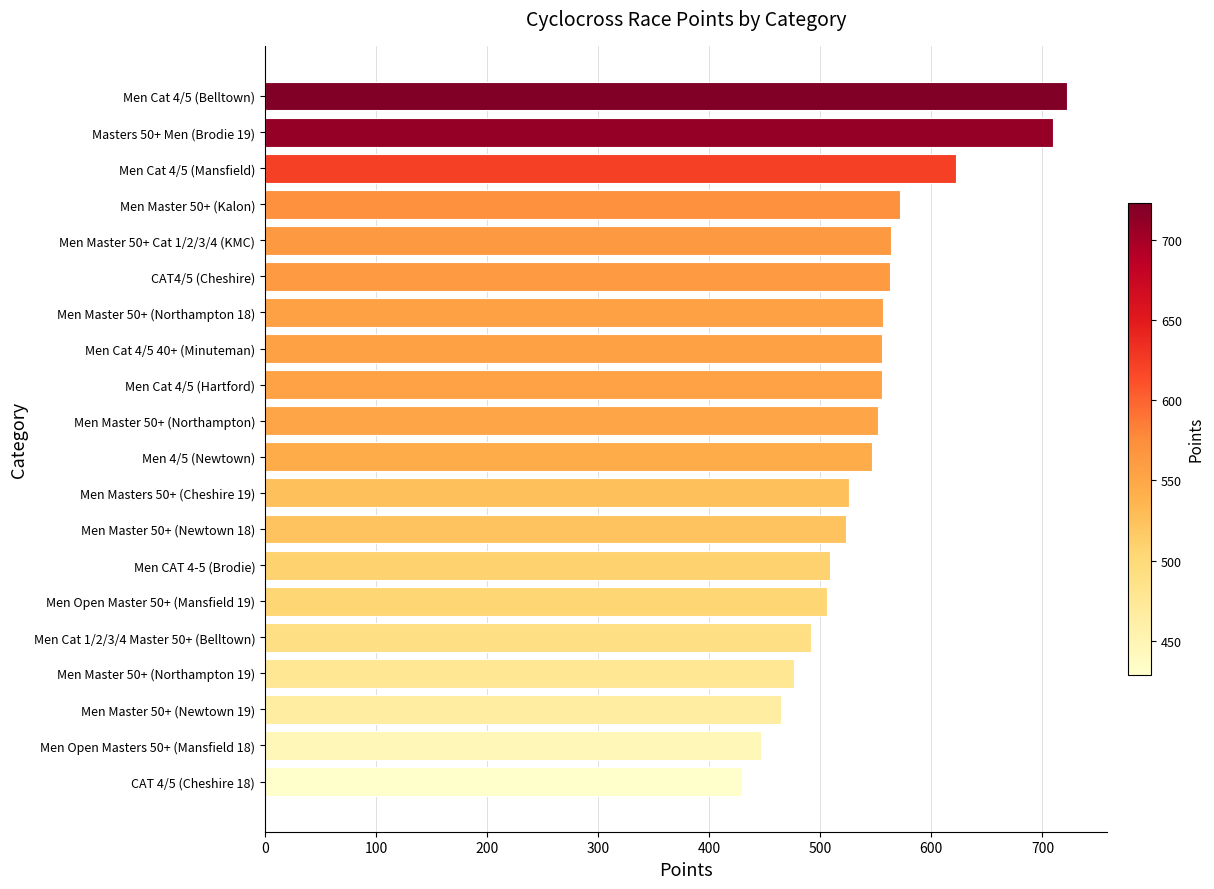

Read the value at Men 4/5 (Newtown).

546.9